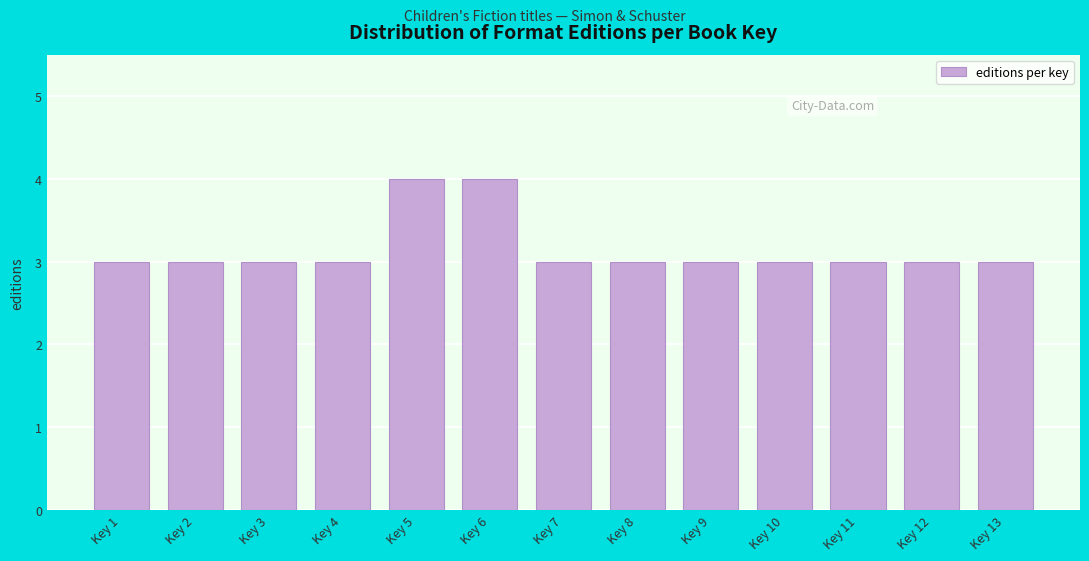

Reading left to right, transcribe all the data shown in this chart.

Key 1=3	Key 2=3	Key 3=3	Key 4=3	Key 5=4	Key 6=4	Key 7=3	Key 8=3	Key 9=3	Key 10=3	Key 11=3	Key 12=3	Key 13=3